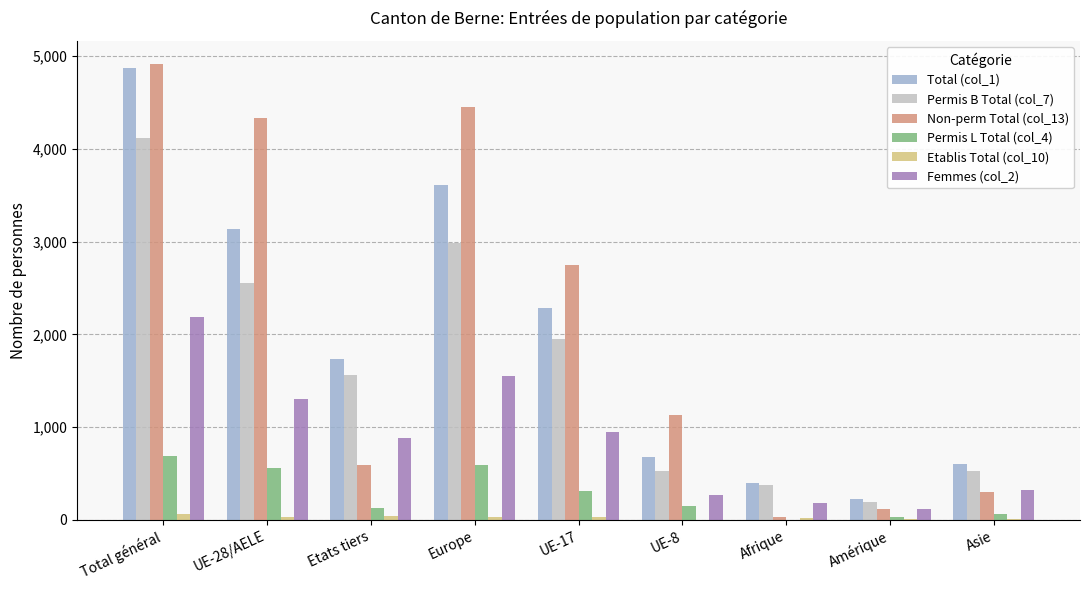

What are all the series names shown in the legend?

Total (col_1), Permis B Total (col_7), Non-perm Total (col_13), Permis L Total (col_4), Etablis Total (col_10), Femmes (col_2)